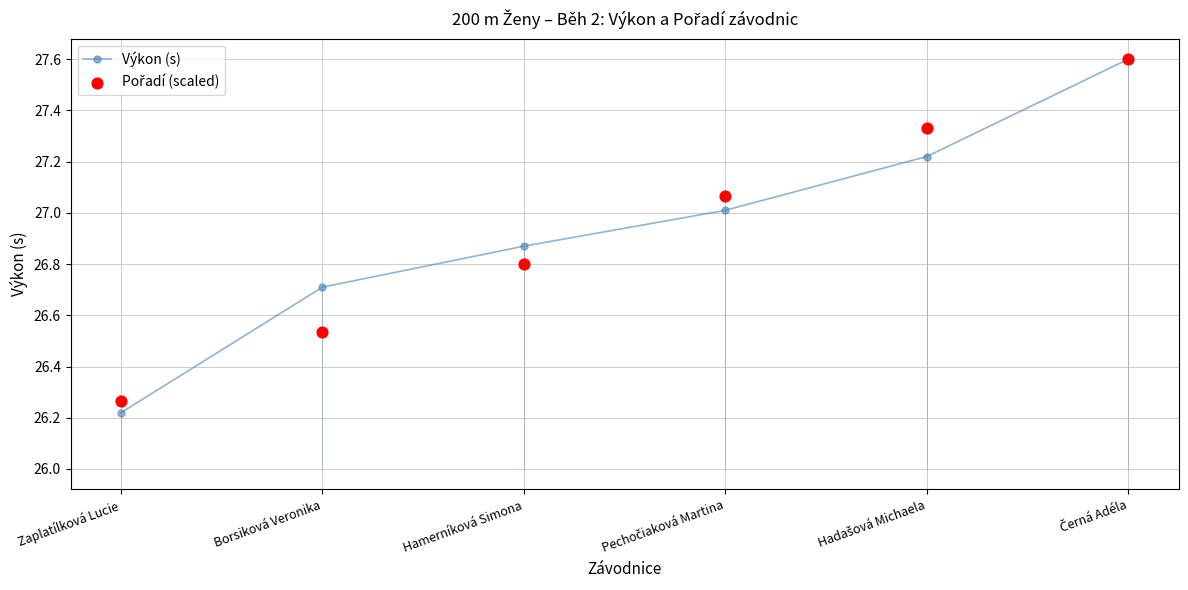

What are all the series names shown in the legend?

Výkon (s), Pořadí (scaled)